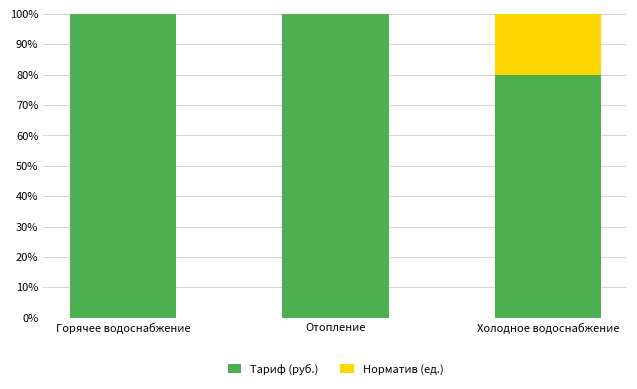

Is it true that Тариф (руб.) equals 79.9 at Холодное водоснабжение?

True